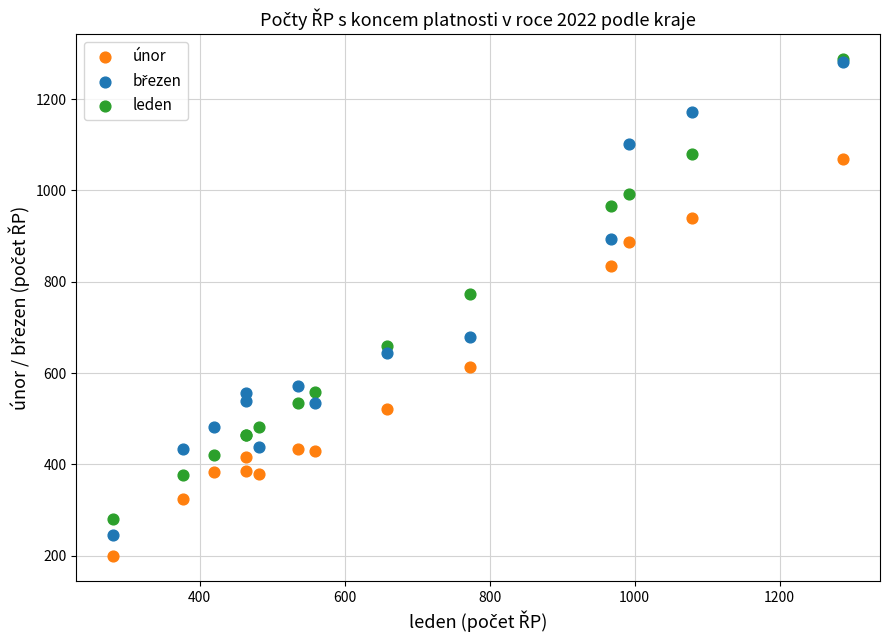

Across all series, what Y value is closest to 743?

773